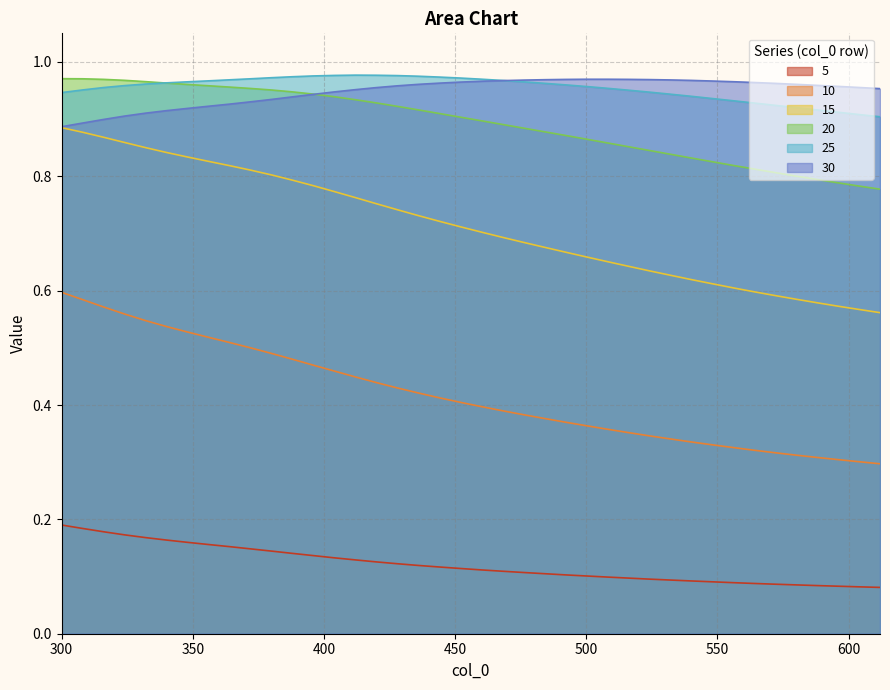

How many 10 values are between 0 and 1?

40